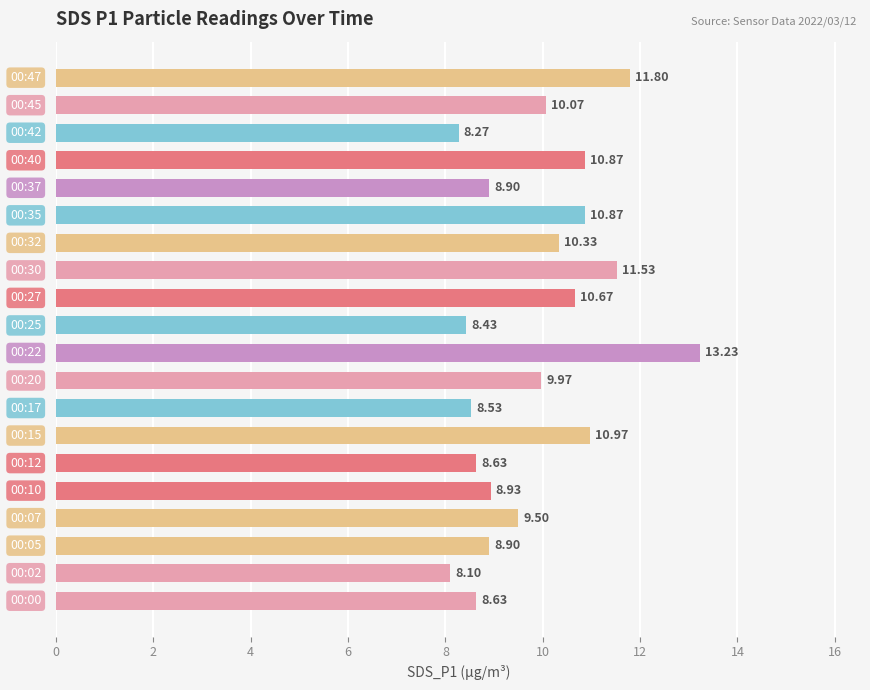

What is the sum of all values?

197.1